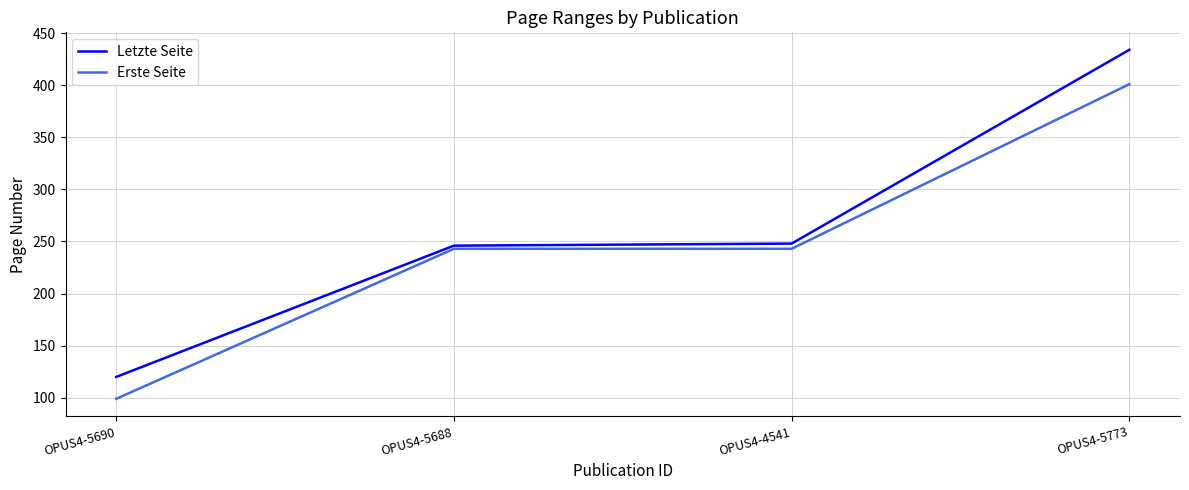

What is the difference between the highest and lowest values at OPUS4-5773?

33